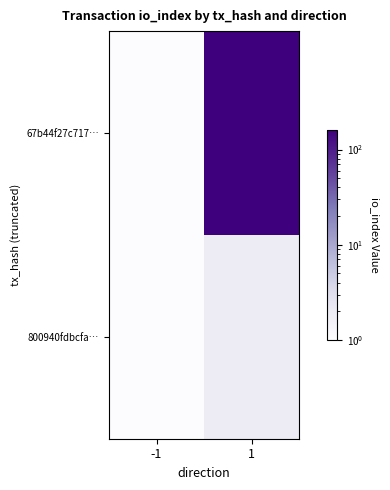

Between 1 and -1, which is larger?

1